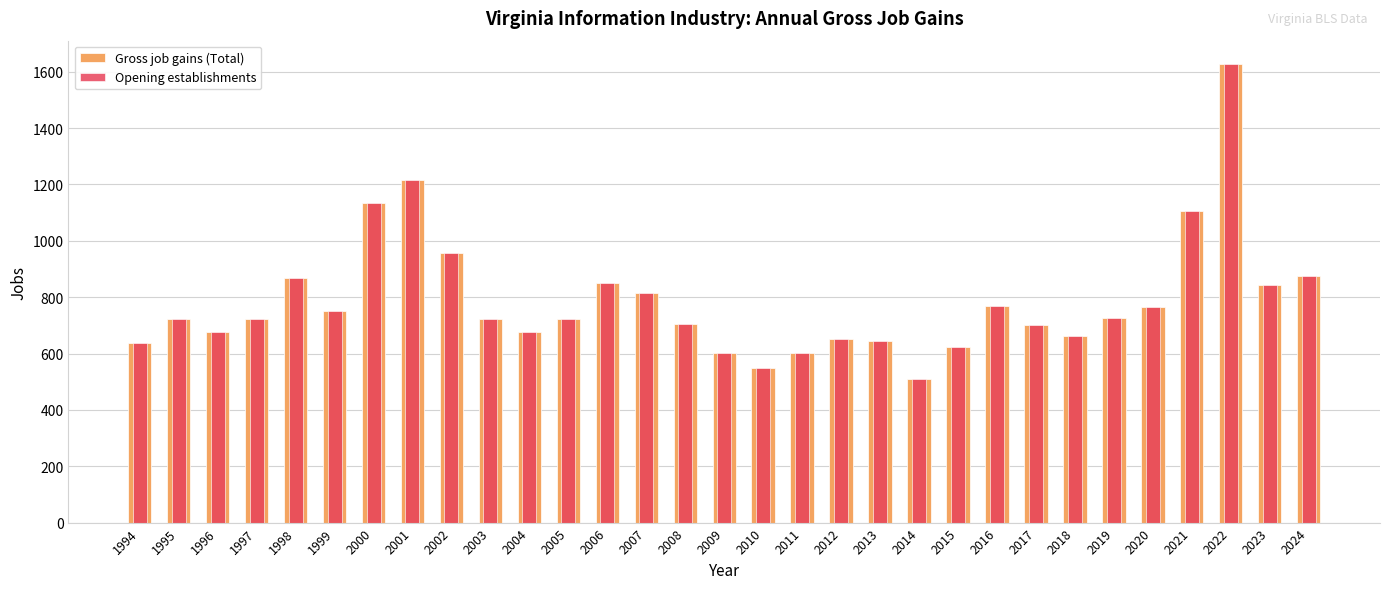

What is the sum of the Opening establishments values at 1995 and 2000?

1854